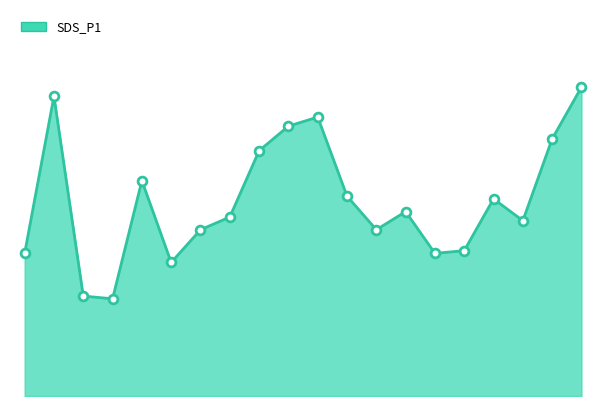

Between 7 and 19, which is larger?

19